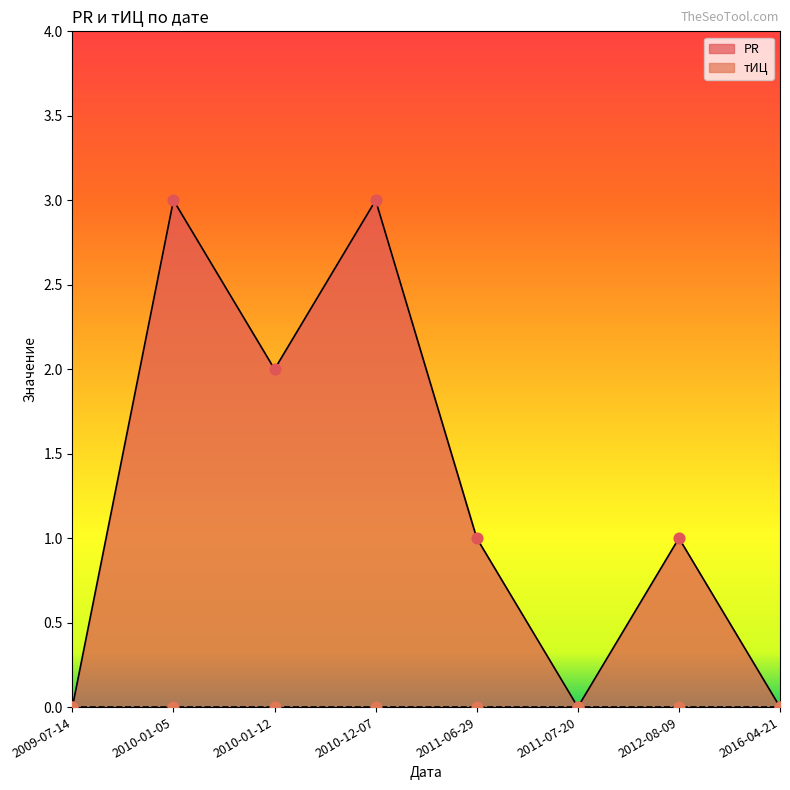

What is the change in value from 2010-01-05 to 2010-01-12?

-1